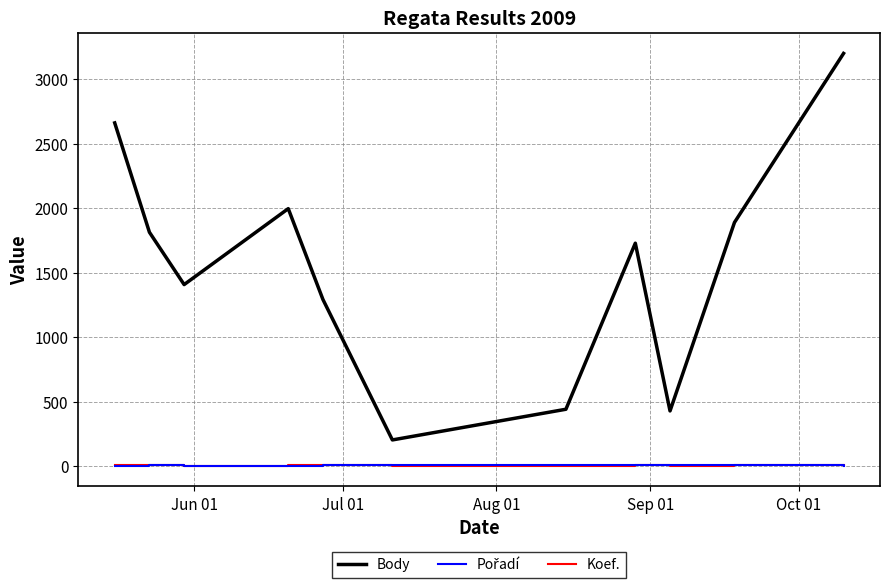

What is the sum of all Body values?

17054